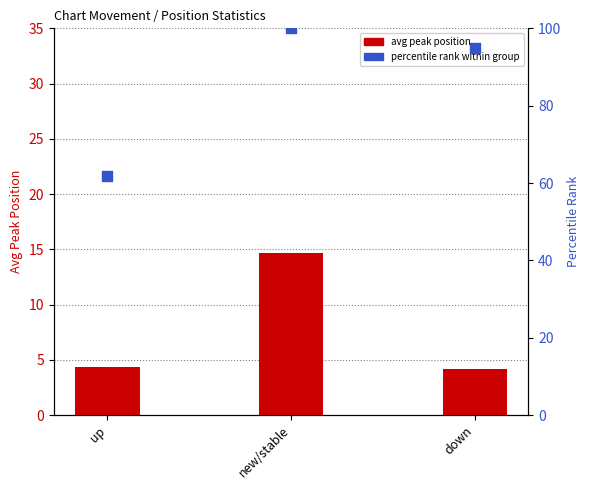

At which category is the sum across all series the highest?

new/stable